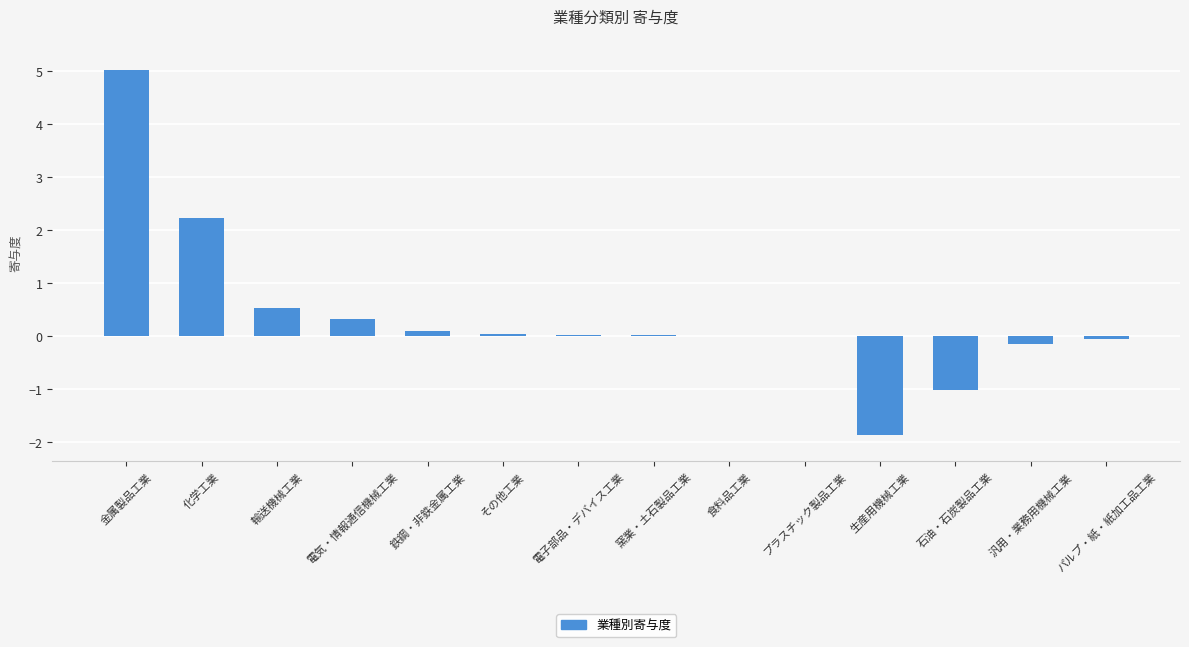

True or false: the data shows 1.8 at 金属製品工業.

False